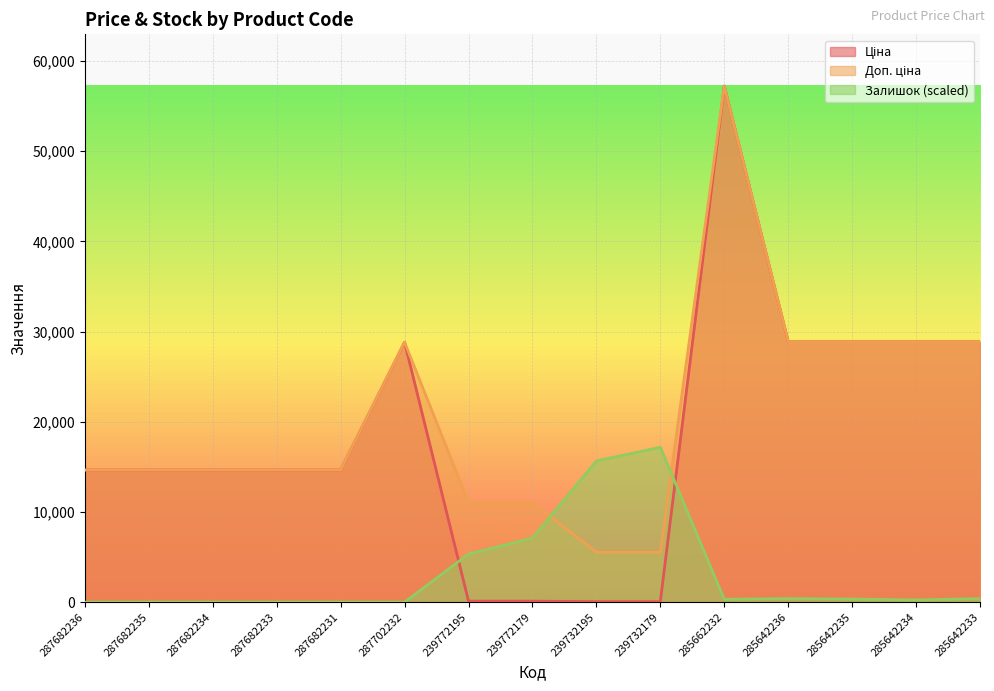

Does the chart display data point markers on the line(s)?

No